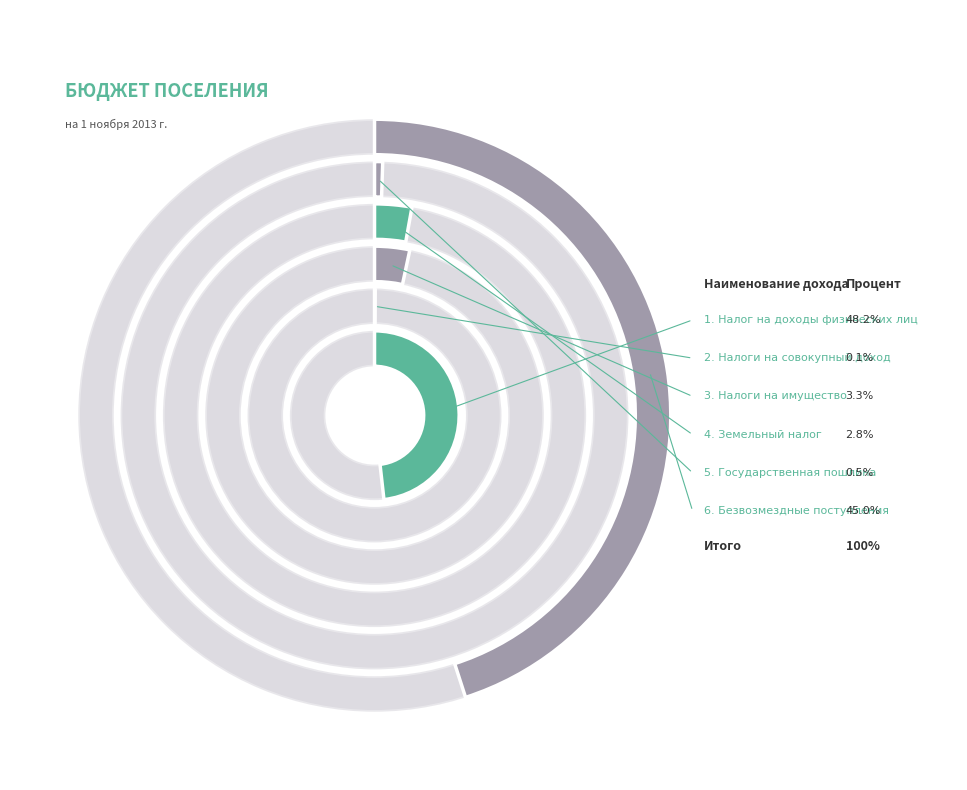

What portion of the pie excludes Земельный налог?

97.2%